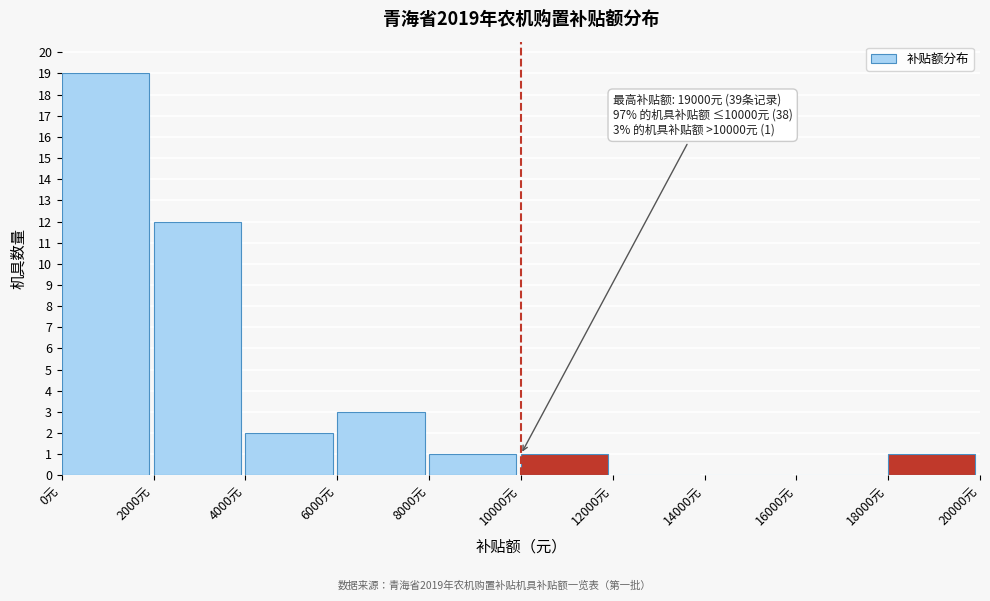

Over which range of the x-axis is the bar tallest?

0 to 2000